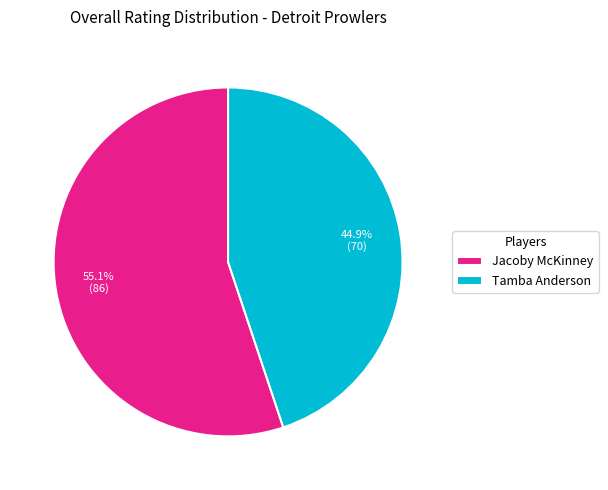

What percentage is the Jacoby McKinney slice, to the nearest percent?

55%